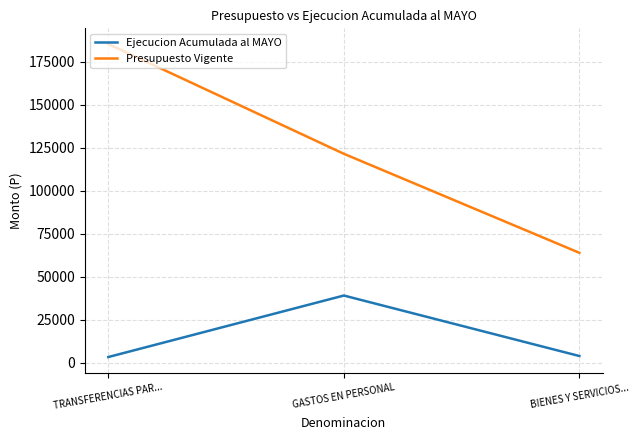

At how many categories does at least one series exceed 181883?

1